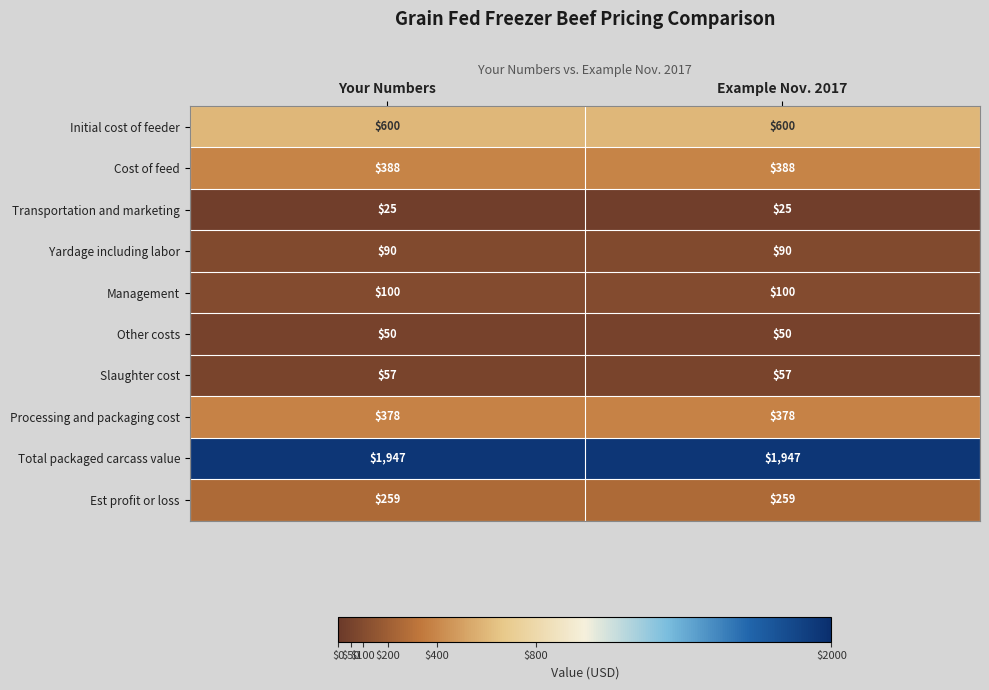

What is the minimum value shown in the chart?

25